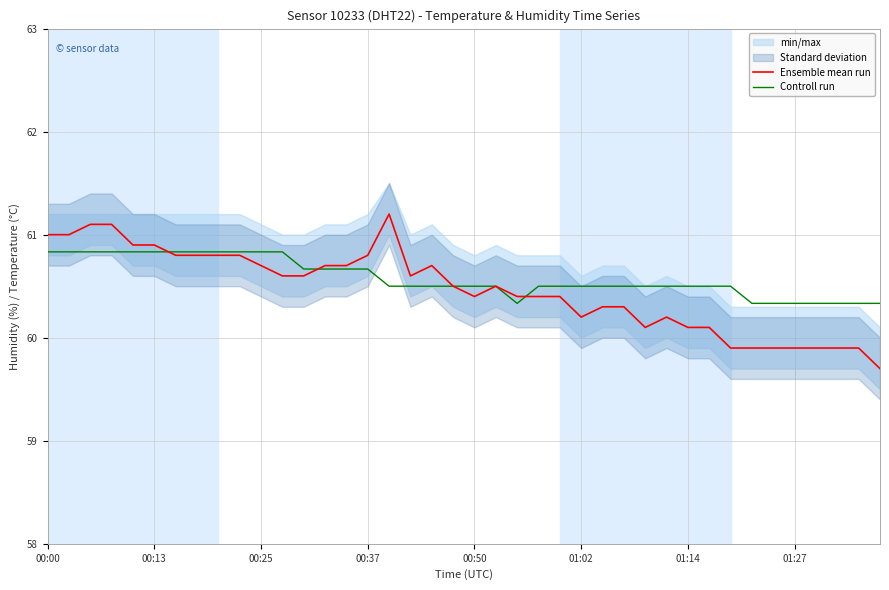

How many categories are shown in the chart?

40